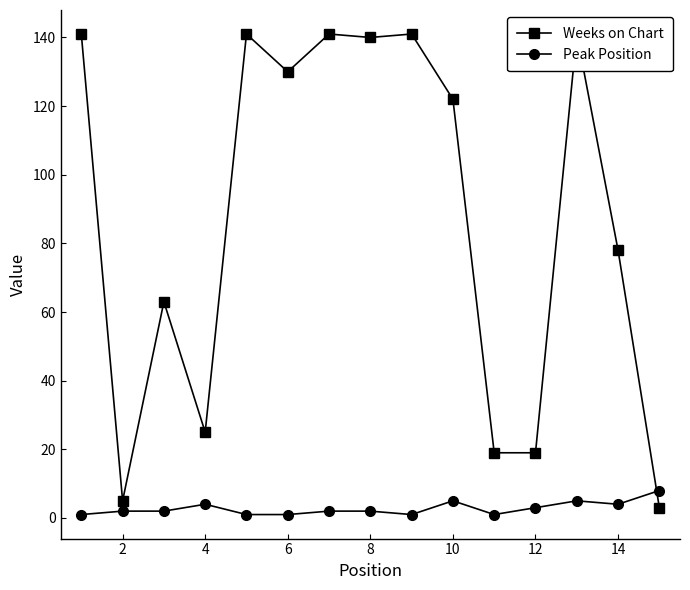

What is the value of the Weeks on Chart point at the 11th from the left?

130